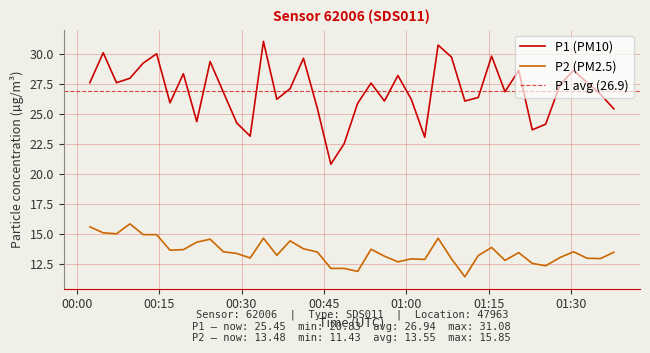

True or false: P2 (PM2.5) and P1 (PM10) intersect in this chart.

False